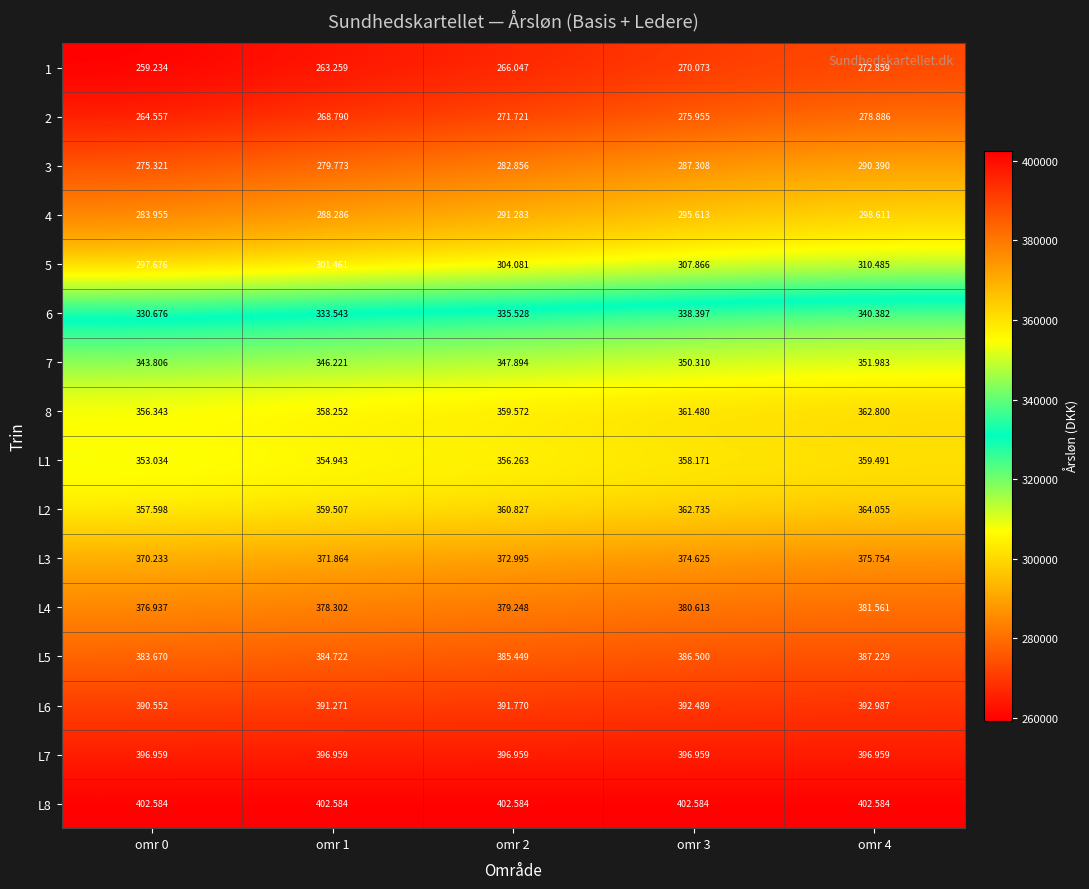

List the series in order of their peak value, lowest first.

1, 2, 3, 4, 5, 6, 7, L1, 8, L2, L3, L4, L5, L6, L7, L8